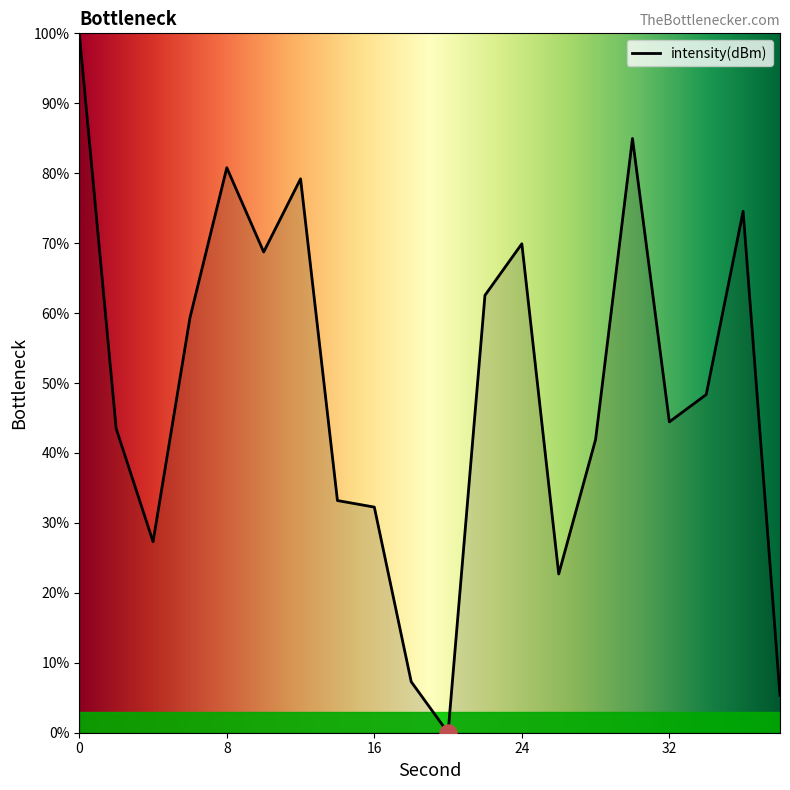

What is the difference between the maximum and minimum values?

100.0